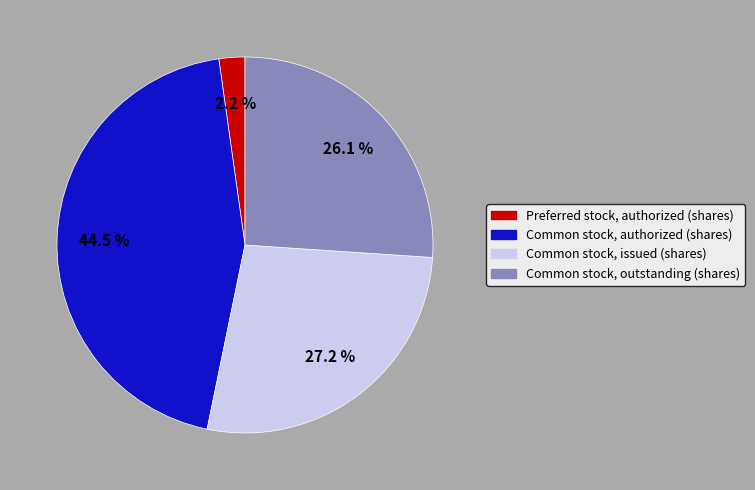

Which category has the smallest portion of the pie?

Preferred stock, authorized (shares)